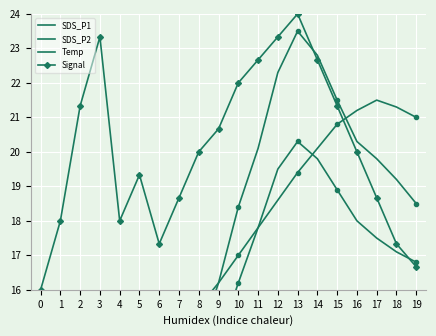

What is the difference between the SDS_P1 values at 19 and 7?

6.2